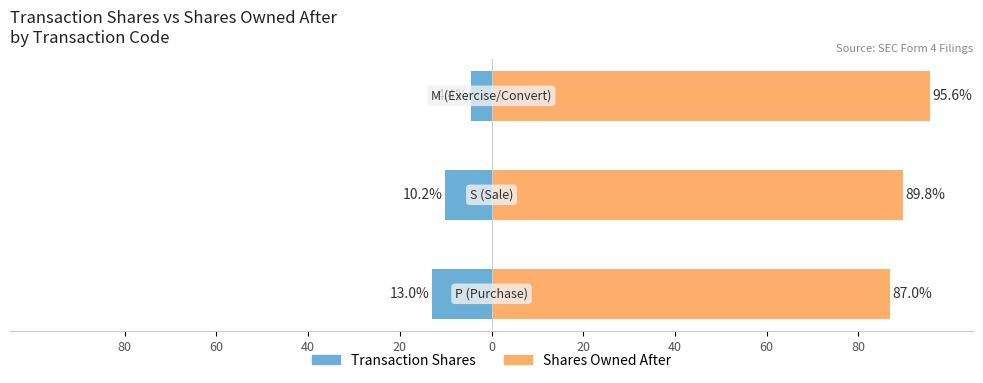

The Transaction Shares series shows -22.2 at 80. True or false?

False